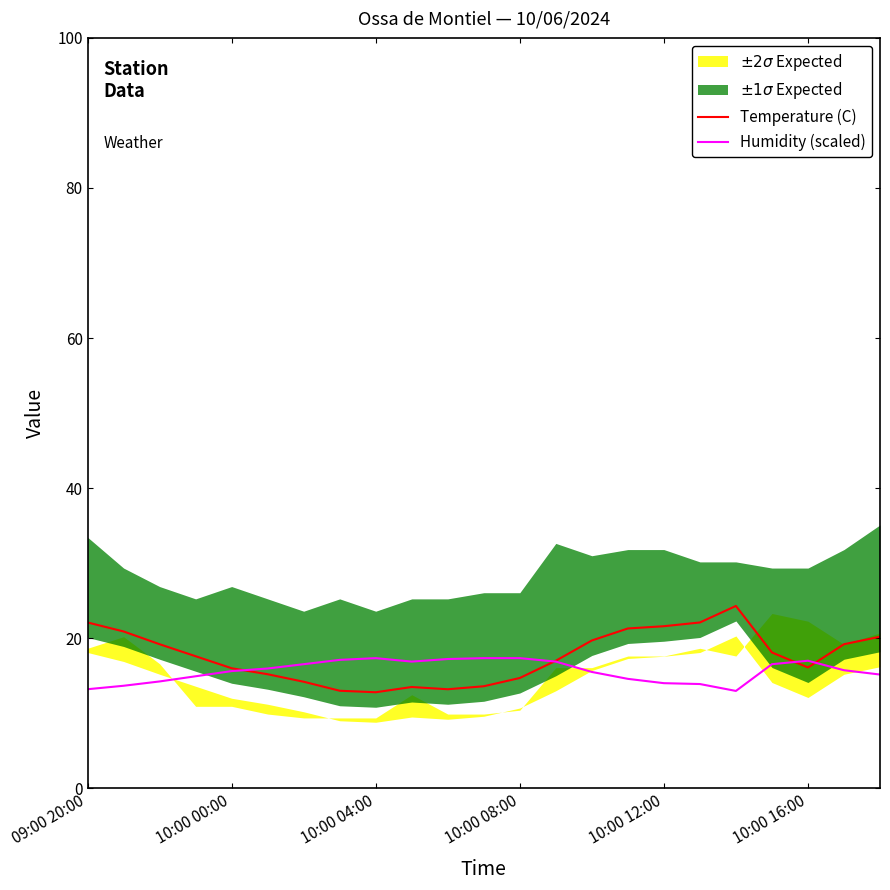

Which has a higher value, 9 or 09:00 20:00?

09:00 20:00